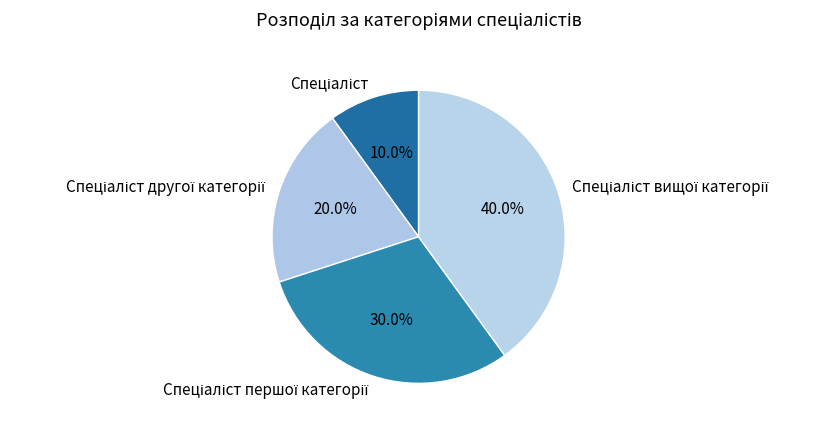

Is there any slice that represents more than half of the pie?

No